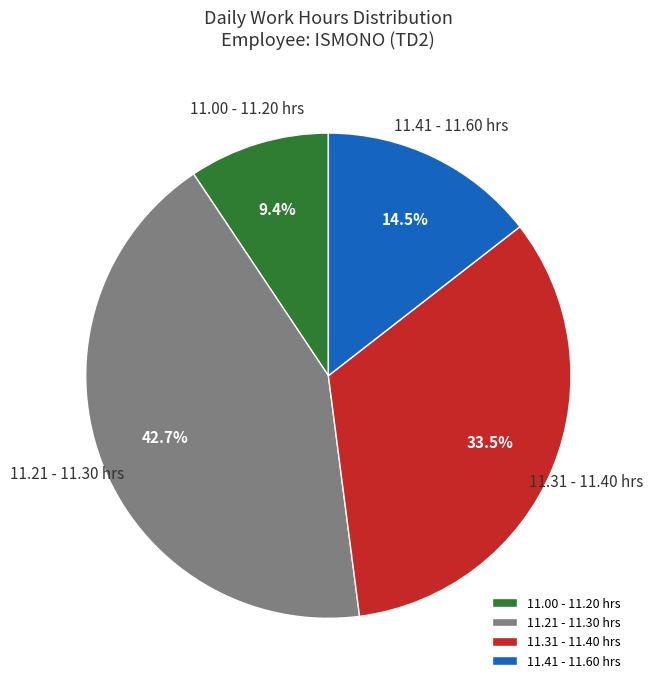

Rank the categories by value from lowest to highest.

11.00 - 11.20 hrs, 11.41 - 11.60 hrs, 11.31 - 11.40 hrs, 11.21 - 11.30 hrs